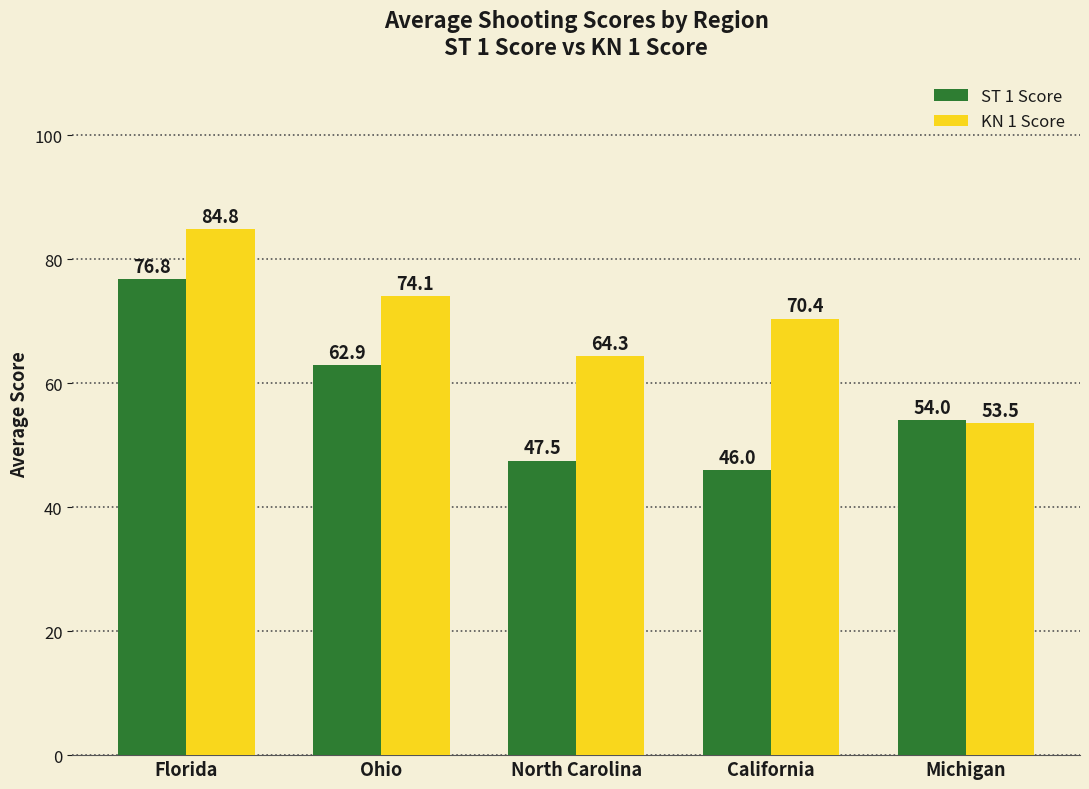

Which series changed the most between California and Michigan?

KN 1 Score